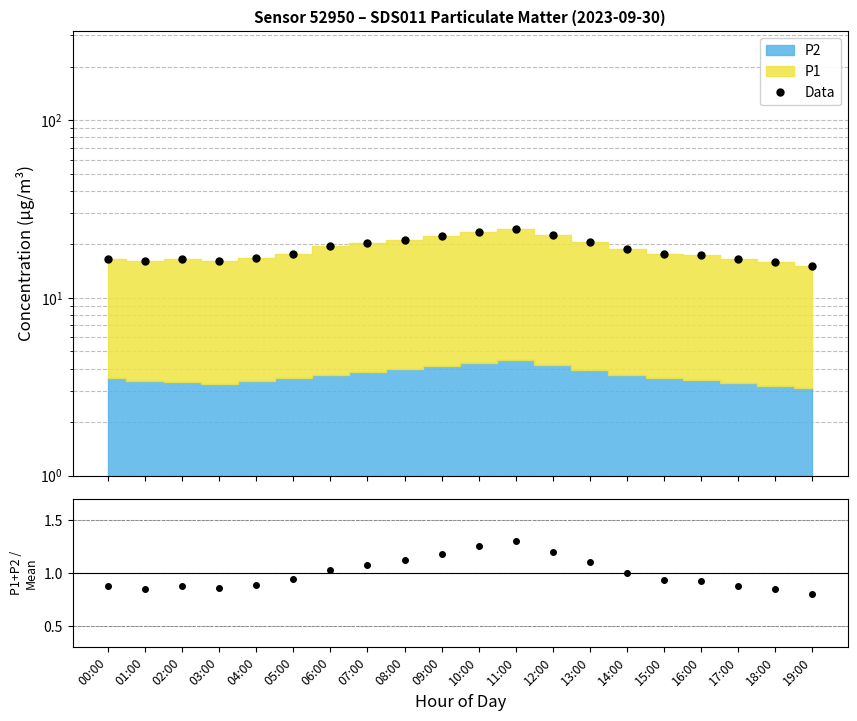

At which category does the chart reach its minimum across all series?

19:00